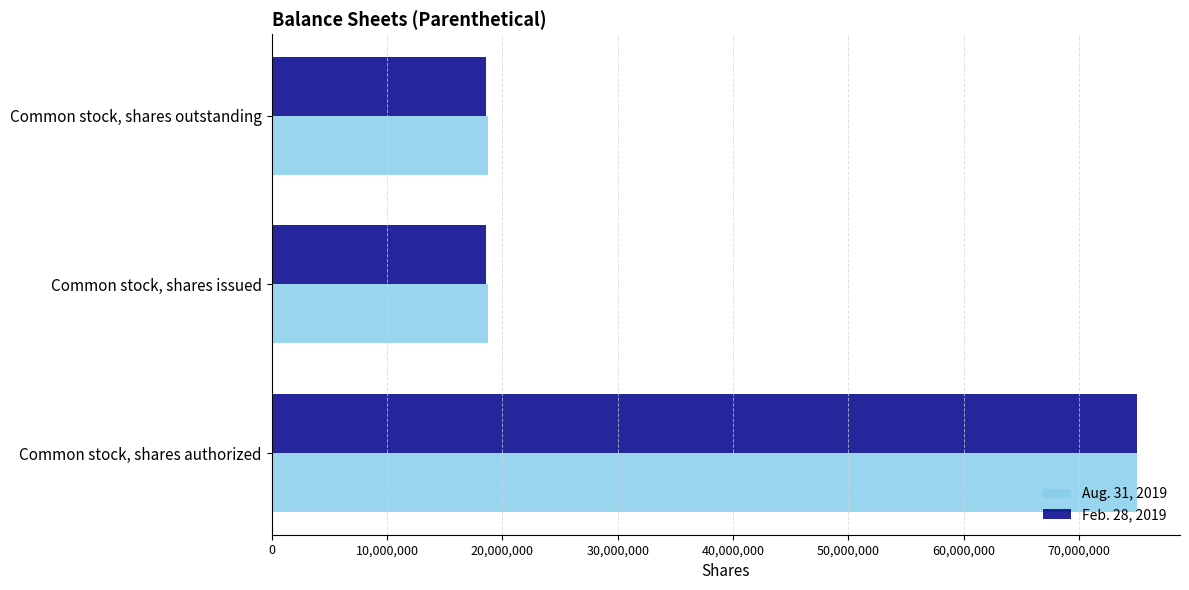

What is the spread (max minus min) of values at Common stock, shares issued?

250000